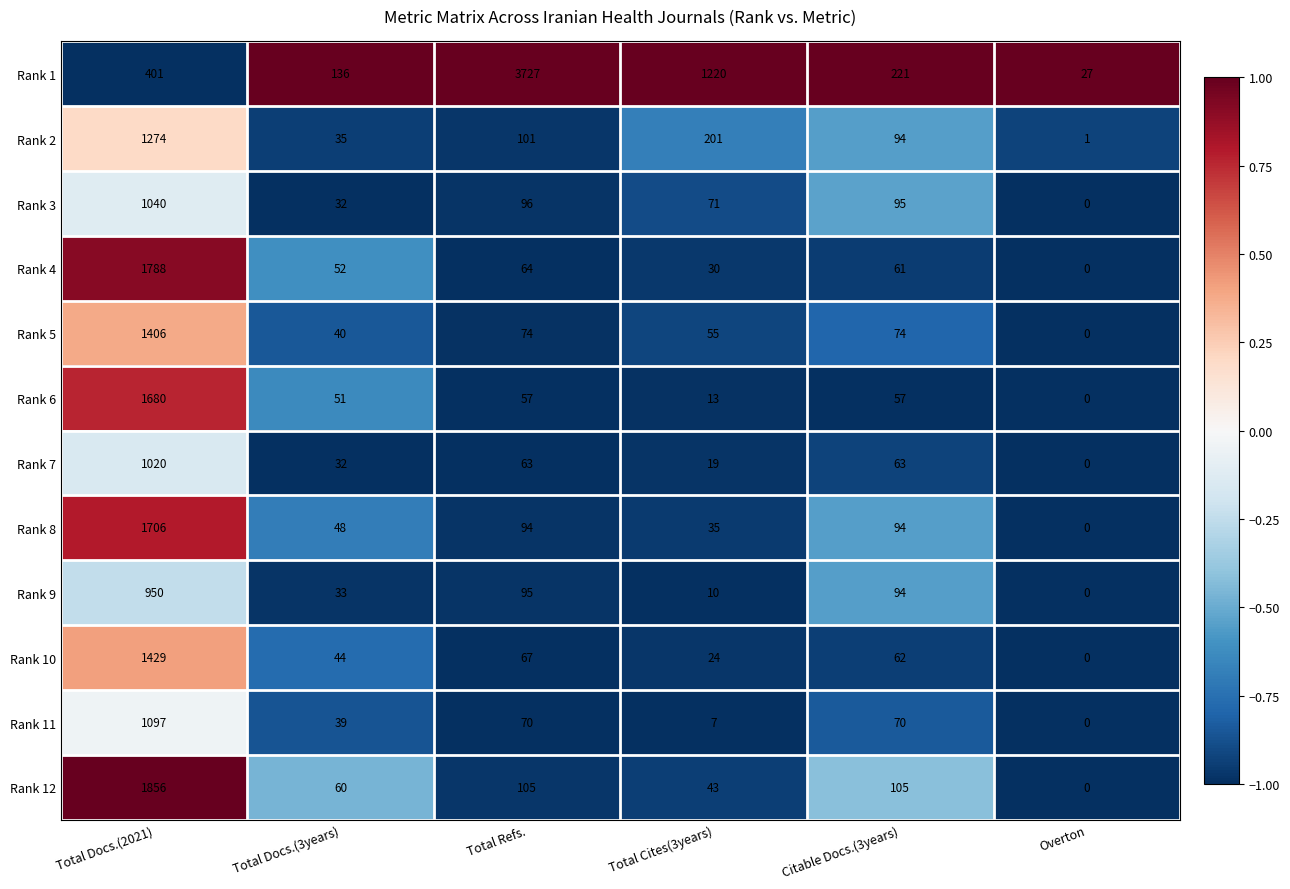

What is the total value across all series at Citable Docs.(3years)?

1090